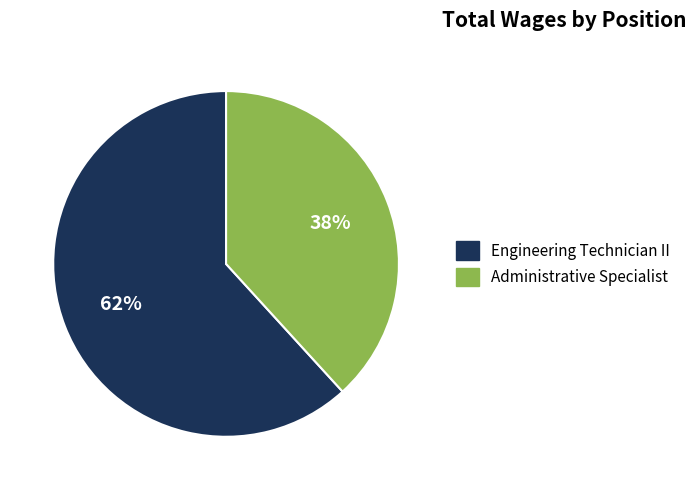

Is the sum of Engineering Technician II and Administrative Specialist greater than half?

Yes